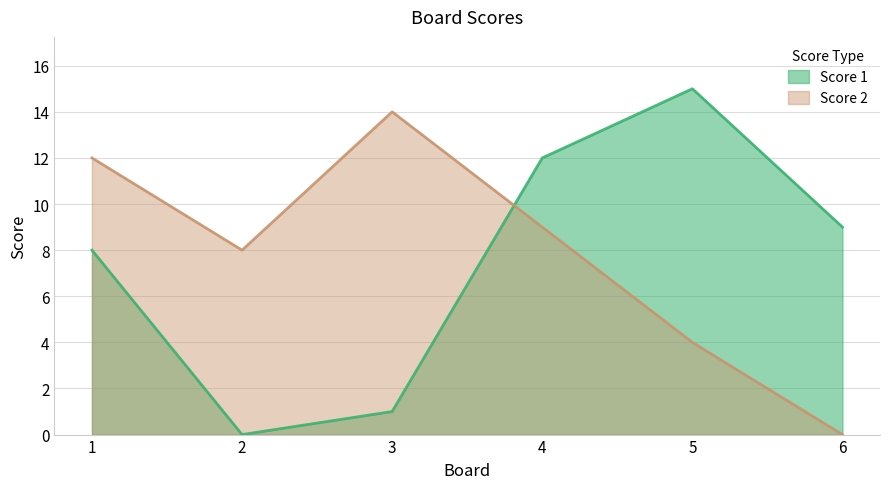

What are all the series names shown in the legend?

Score 1, Score 2